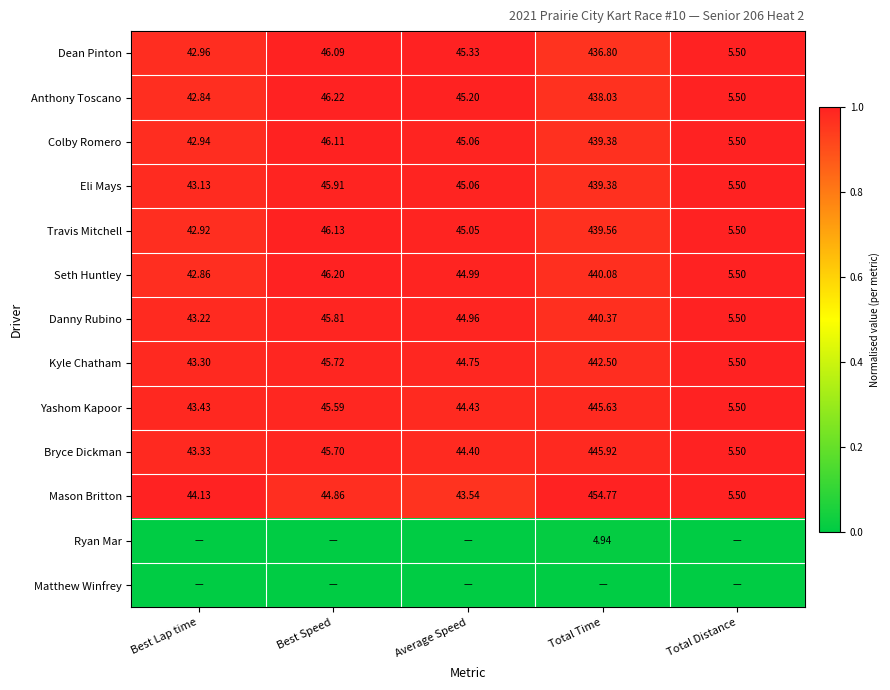

At how many categories does at least one series exceed 0?

5